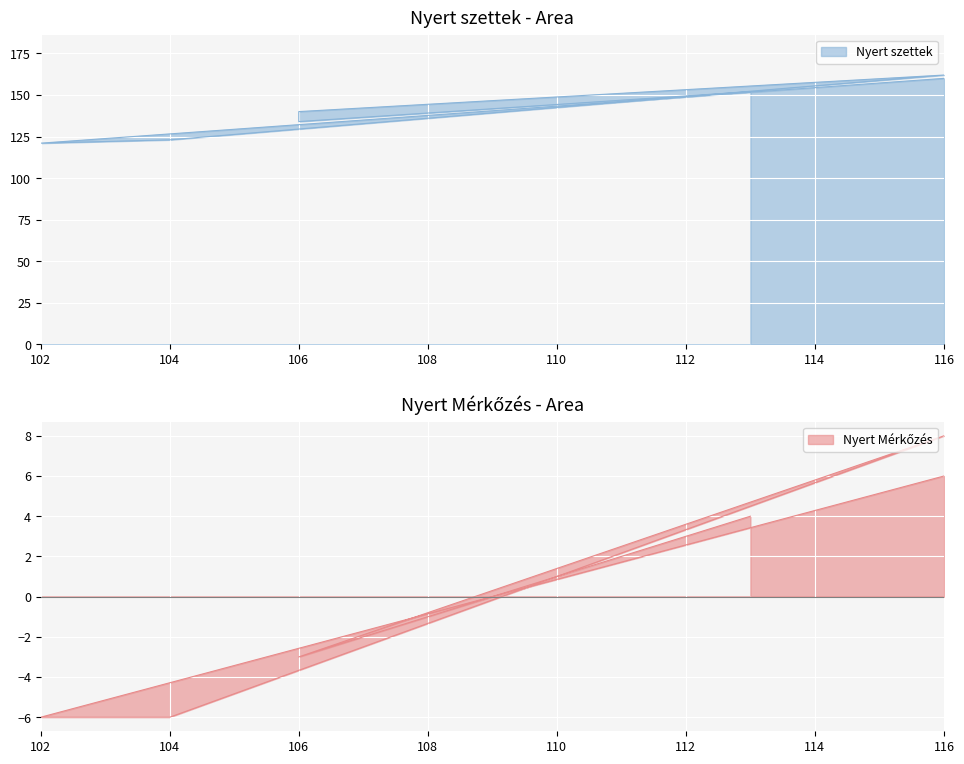

The value of Nyert szettek at 113 is 152. True or false?

True